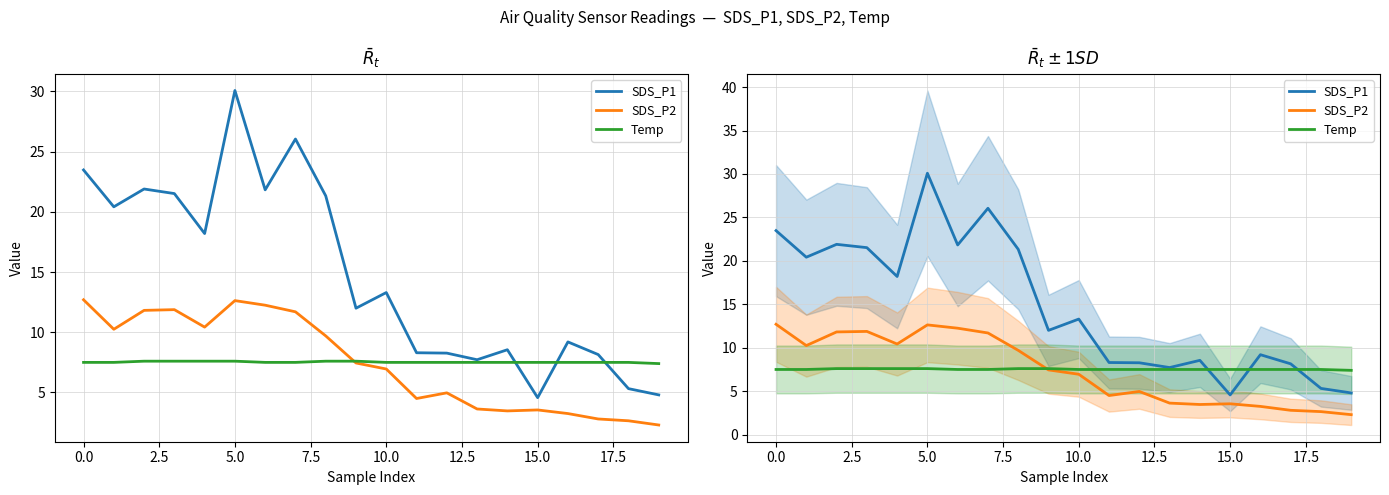

How many intersections are there between SDS_P1 and Temp?

3